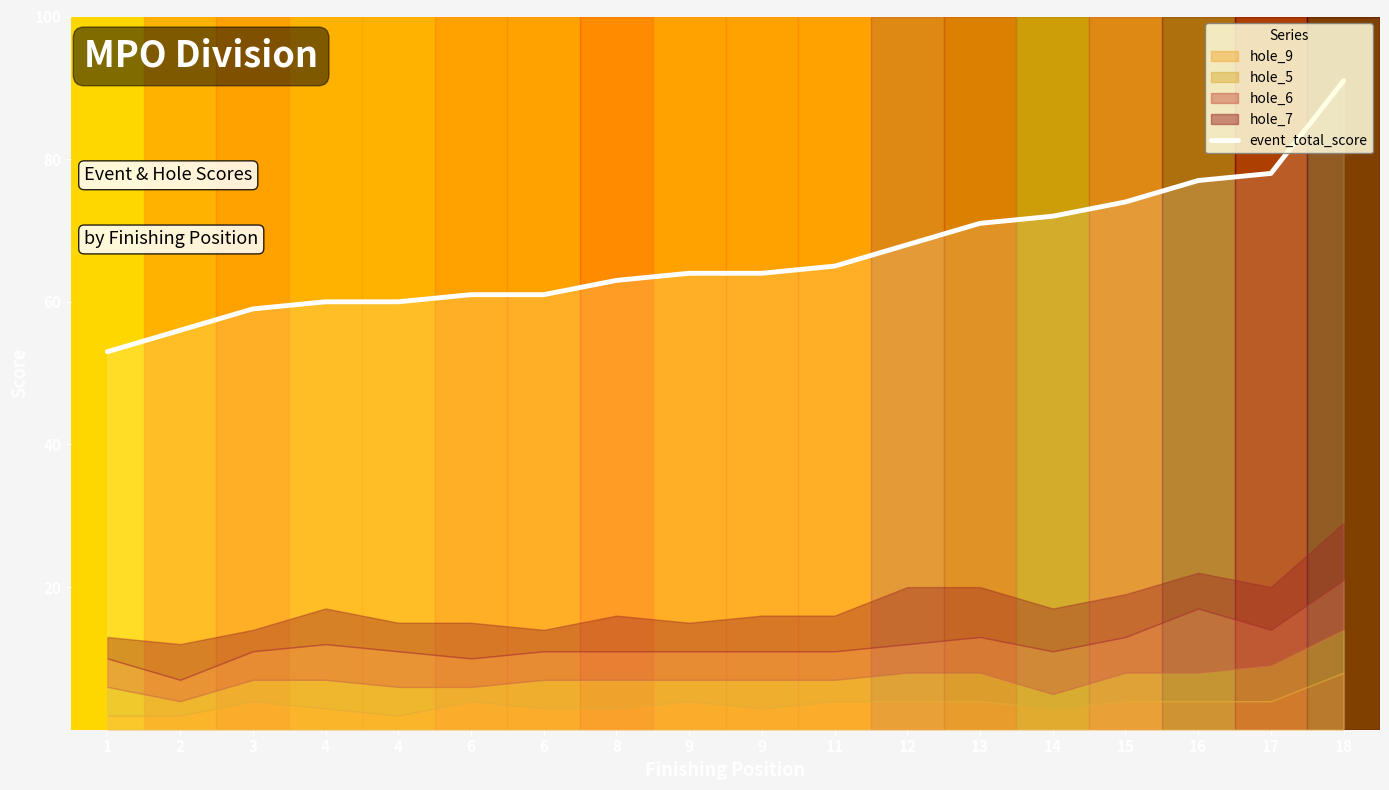

Does the chart have visible grid lines?

No